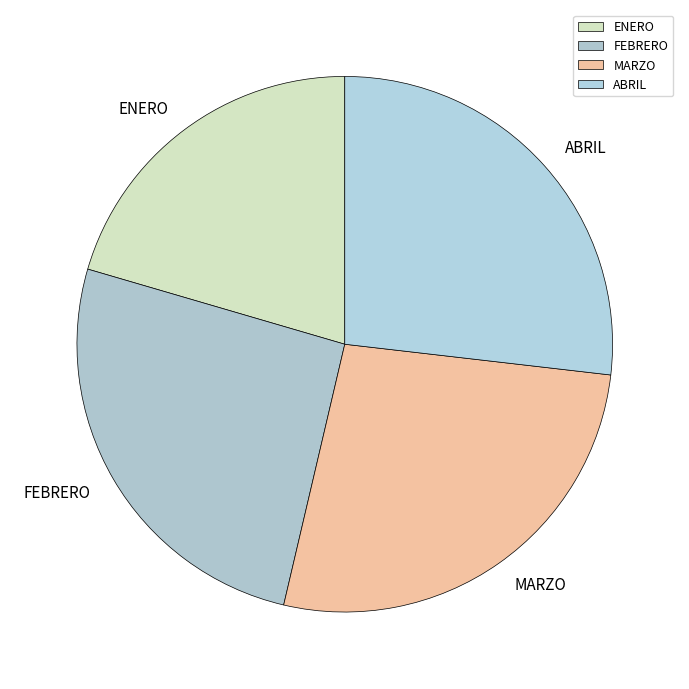

Count the number of slices in the pie.

4